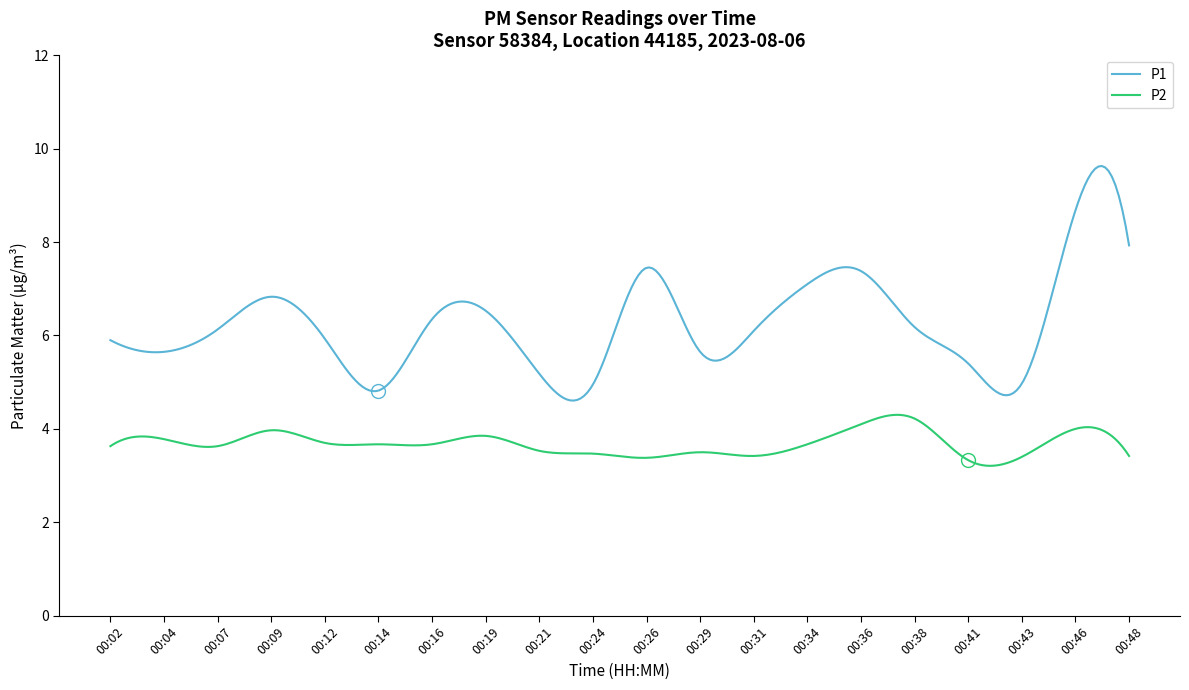

What is the highest value of the P1 series?

9.6